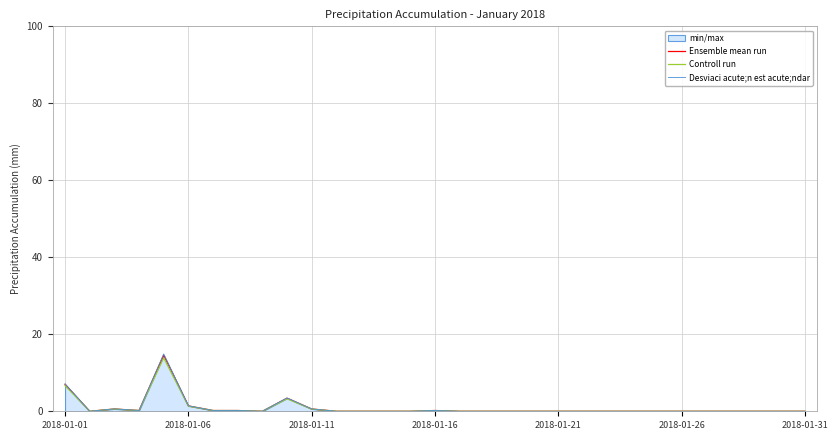

The value of Controll run at 9 is 5.5. True or false?

False